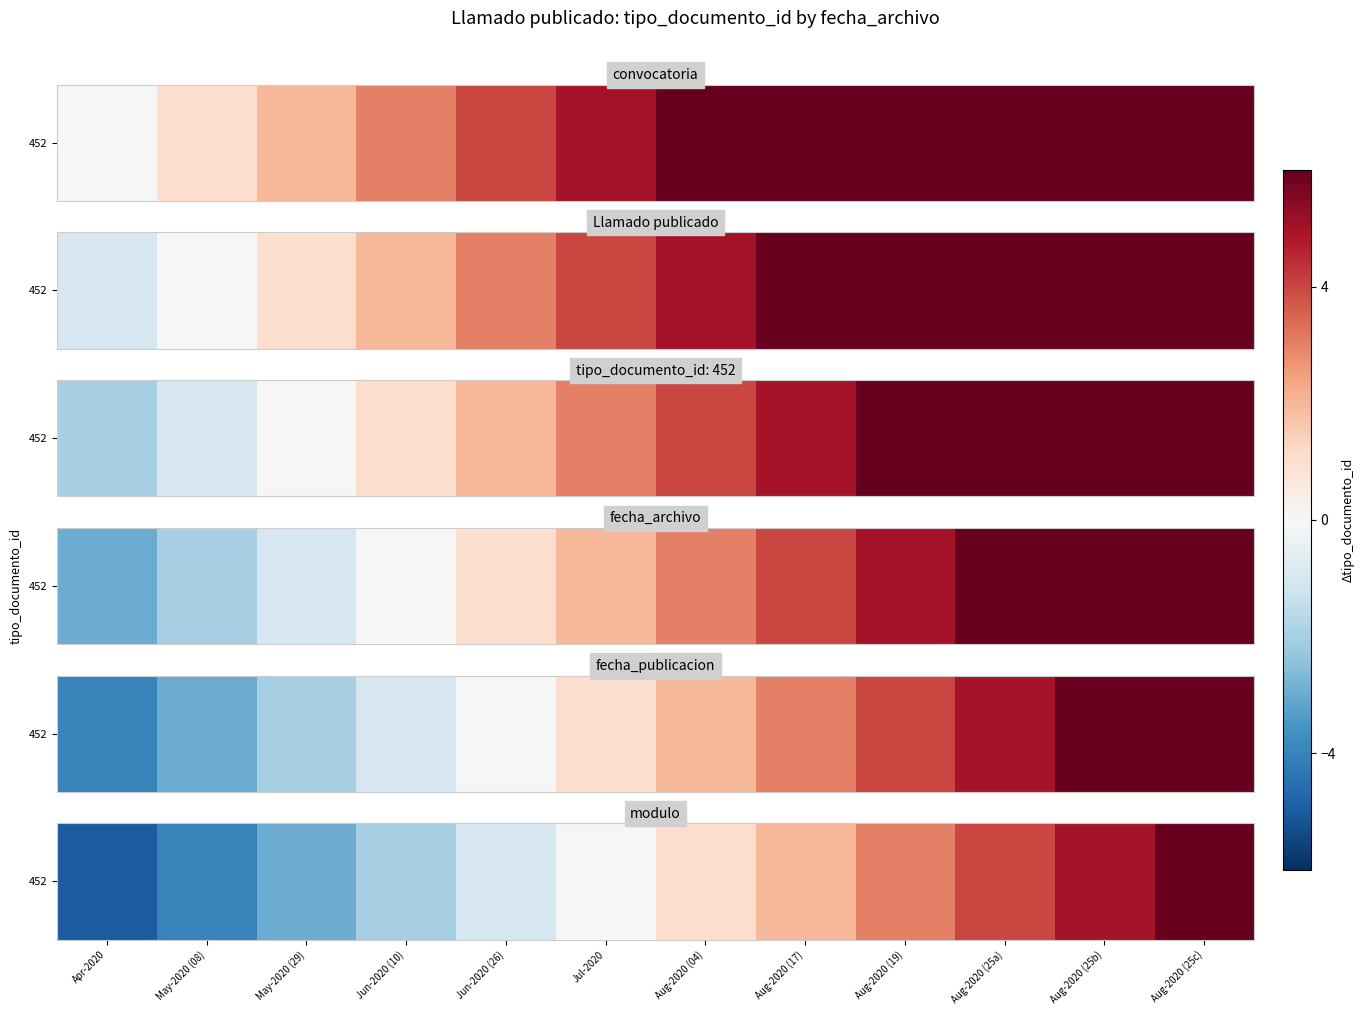

What is the difference between the maximum and minimum values?

11